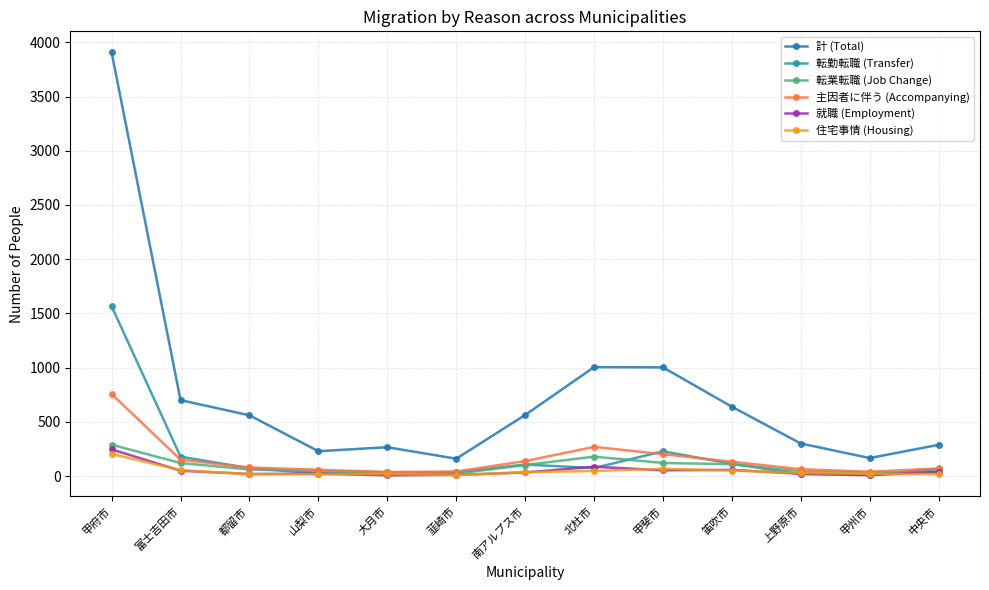

True or false: 計 (Total) and 就職 (Employment) cross at least once.

False